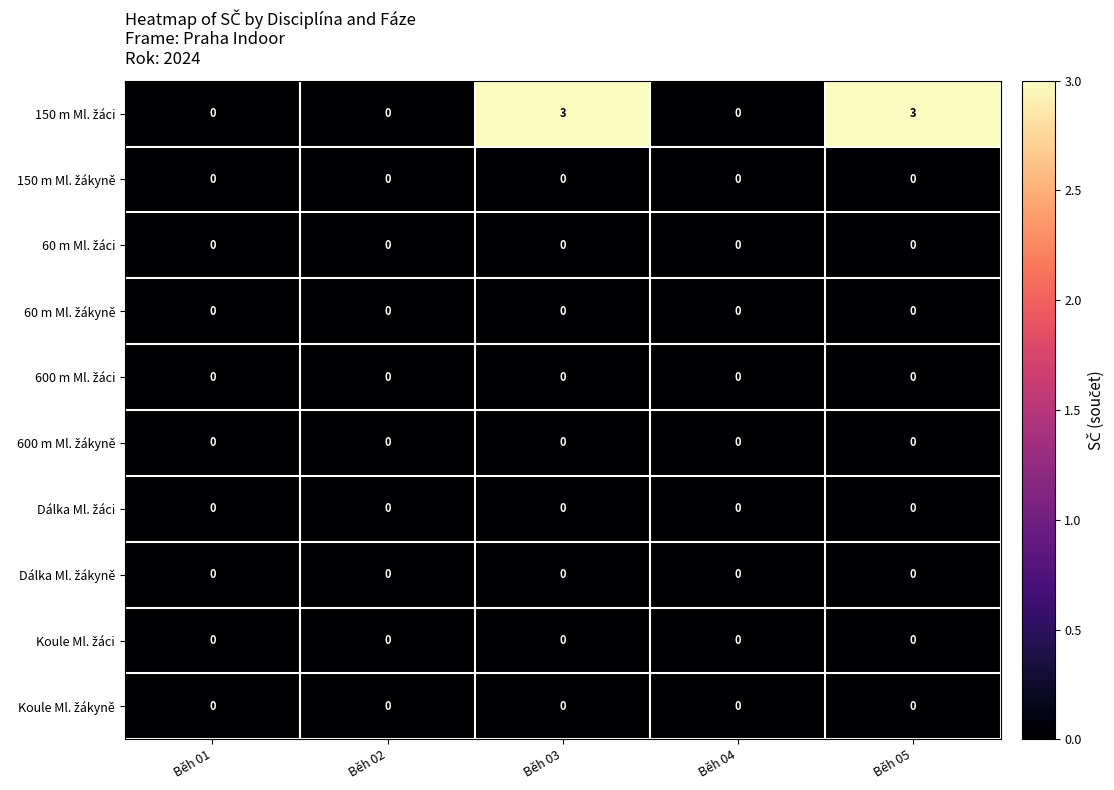

At which label does Koule Ml. žáci reach its minimum?

Běh 01